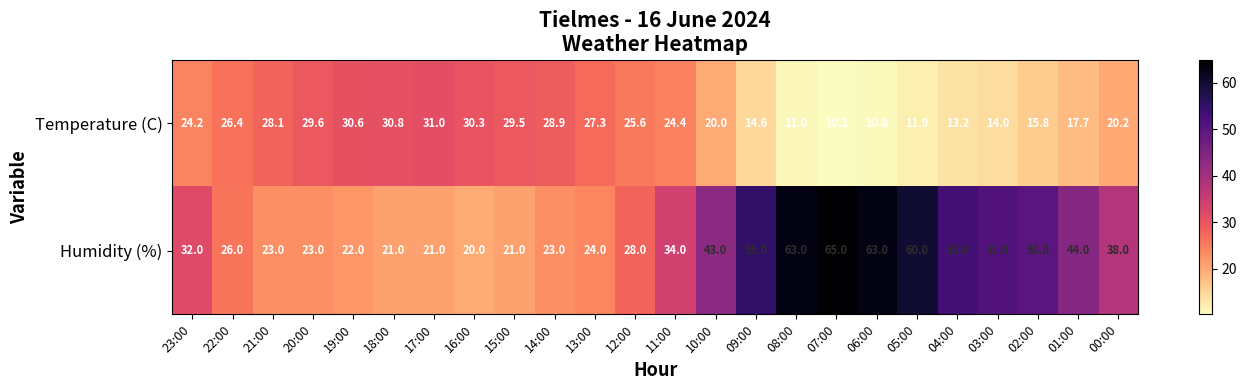

What is the spread (max minus min) of values at 07:00?

54.8